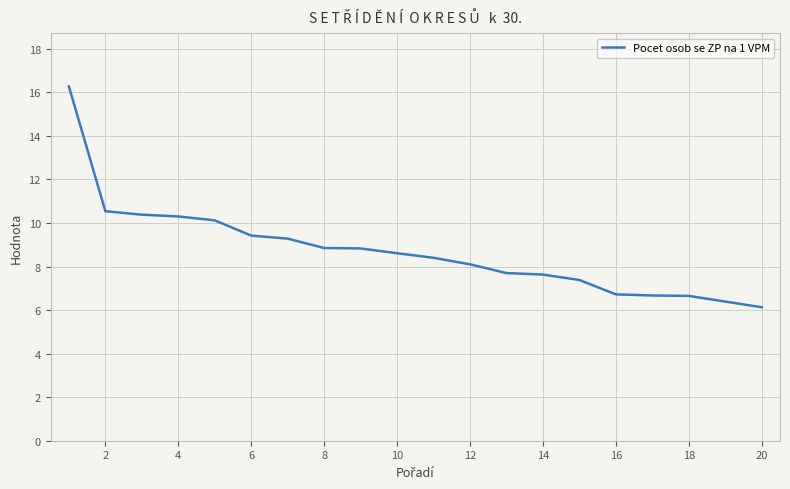

What is the minimum value shown in the chart?

6.1